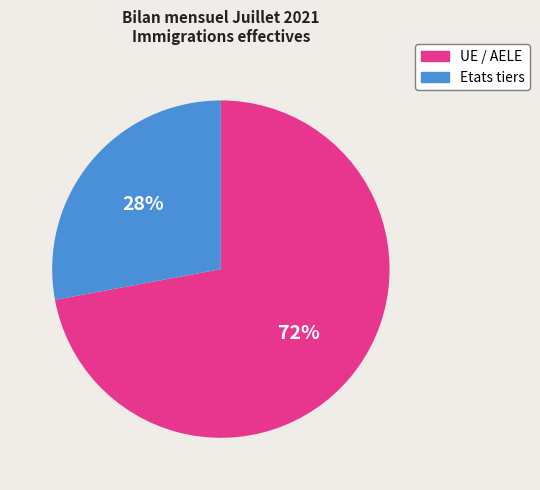

How many segments does this pie chart have?

2